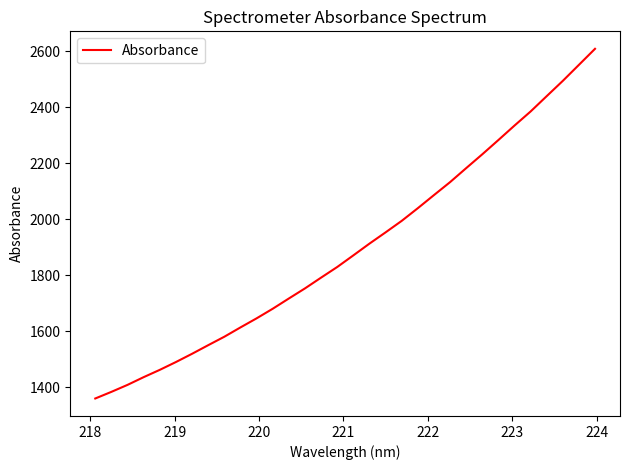

What is the minimum value shown in the chart?

1359.7